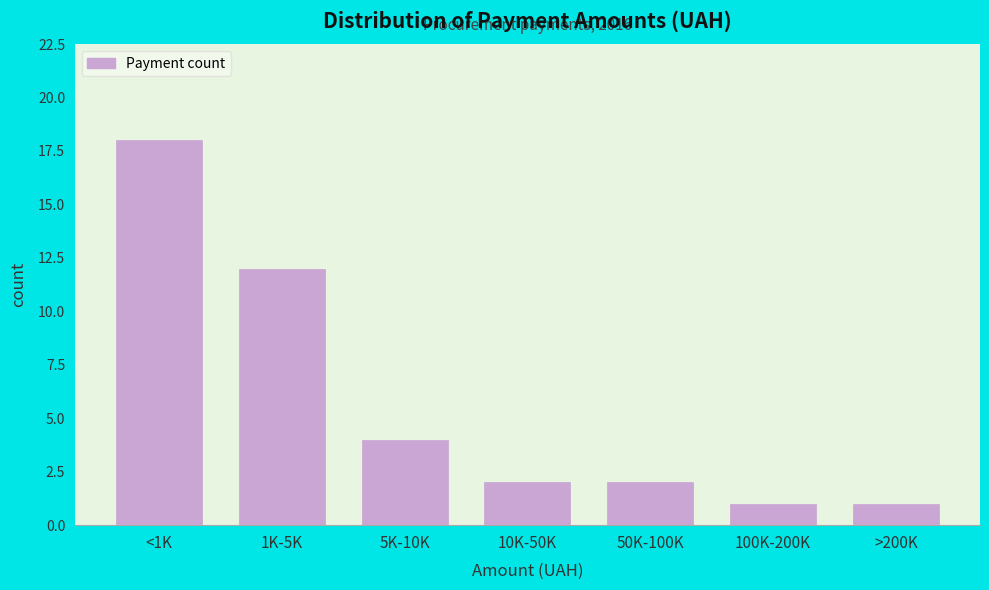

Reading left to right, what are all the values shown in this chart?

<1K=18	1K-5K=12	5K-10K=4	10K-50K=2	50K-100K=2	100K-200K=1	>200K=1